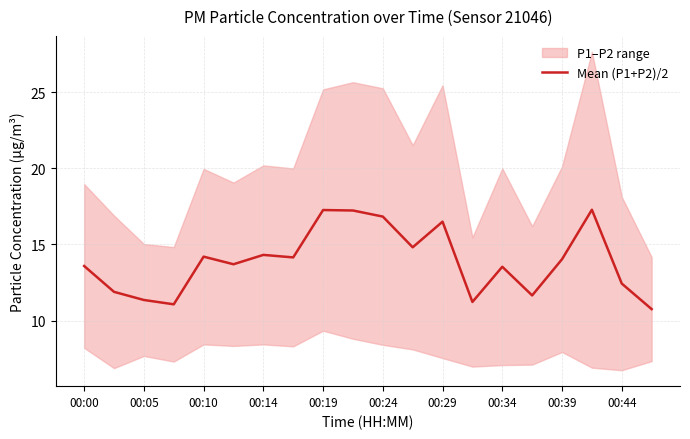

The Mean (P1+P2)/2 series shows 16.8 at 00:24. True or false?

True